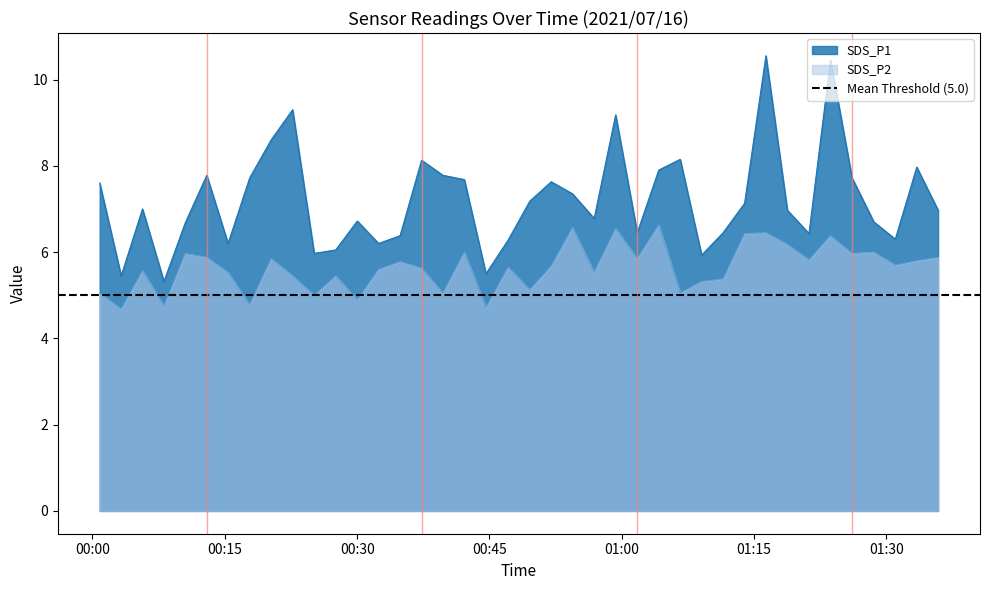

What is the difference between the SDS_P2 values at 2021/07/16 00:42:09 and 2021/07/16 00:12:57?

0.1